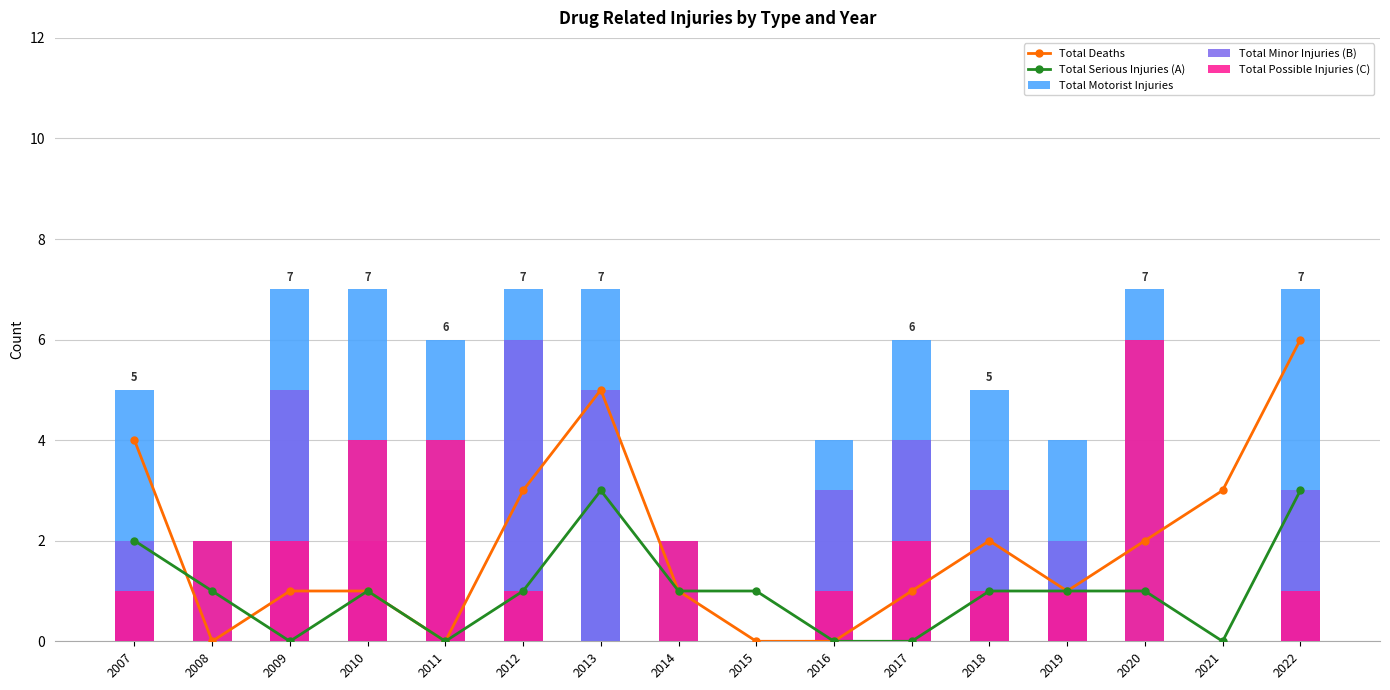

Between 2009 and 2012, which is larger?

2012